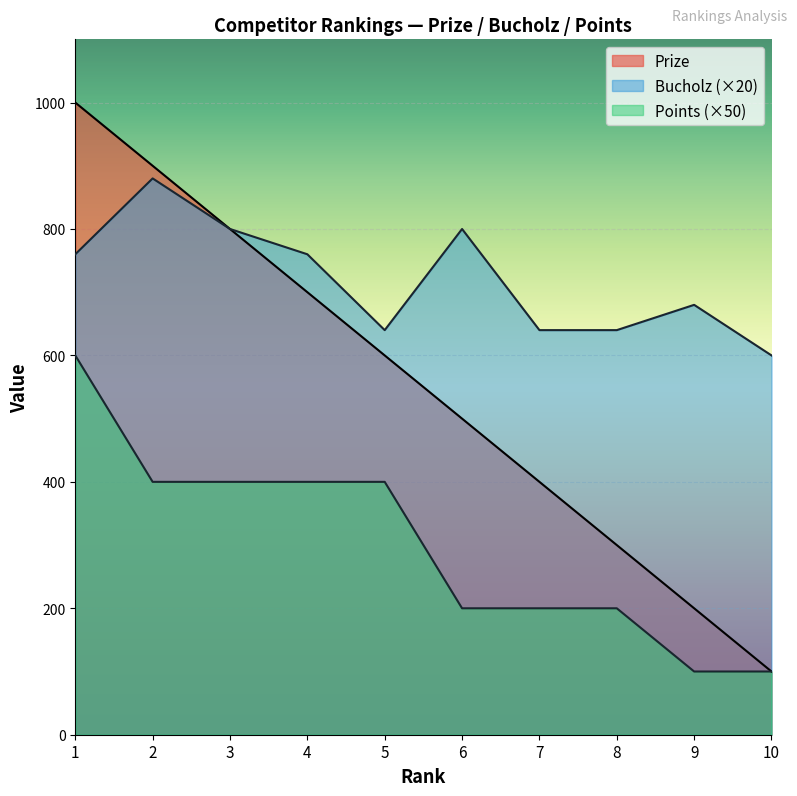

Rank the categories by Points value from lowest to highest.

9, 10, 6, 7, 8, 2, 3, 4, 5, 1